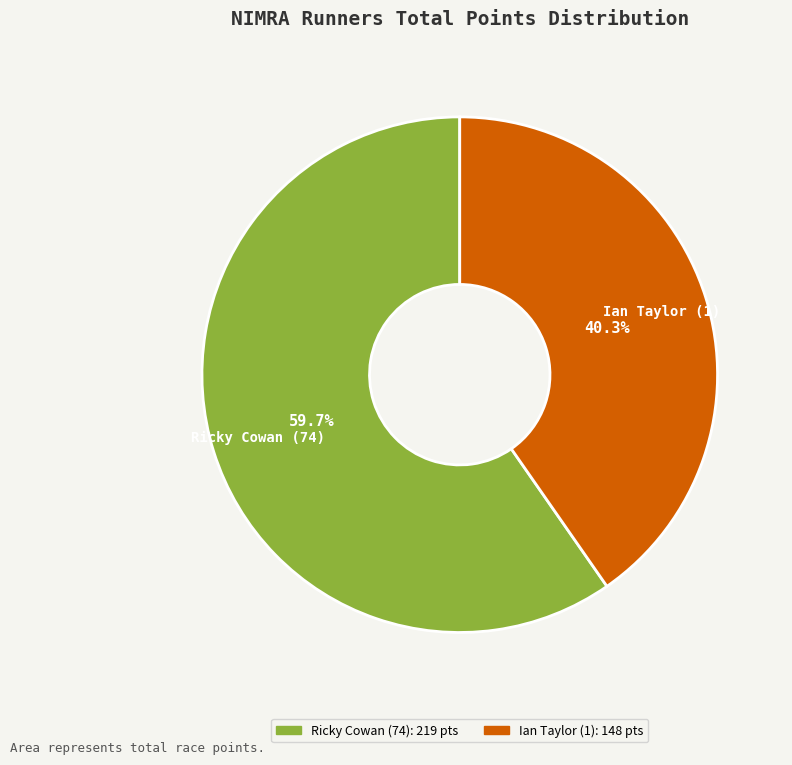

What percentage is the Ian Taylor (1) slice, to the nearest percent?

40%